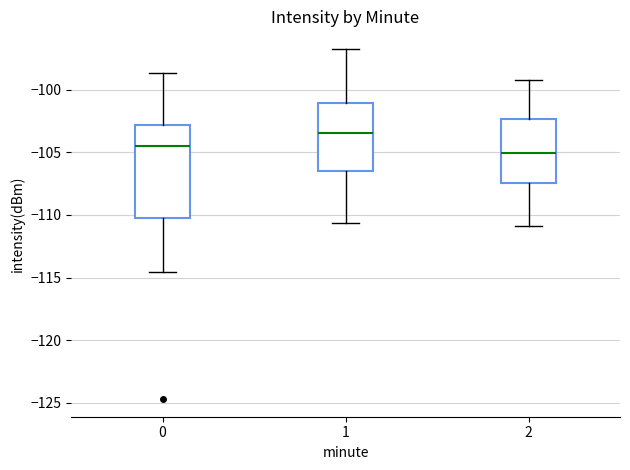

Reading left to right, read every box against the y-axis: the position of its median line, the range the box covers, and the ends of its whiskers. The values are not printed on the chart, so give them approximately, as read against the axis.

0: median -104.5, box -110.0 to -103.0, whiskers -114.5 to -98.5
1: median -103.5, box -106.5 to -101.0, whiskers -110.5 to -96.5
2: median -105.0, box -107.5 to -102.5, whiskers -111.0 to -99.0